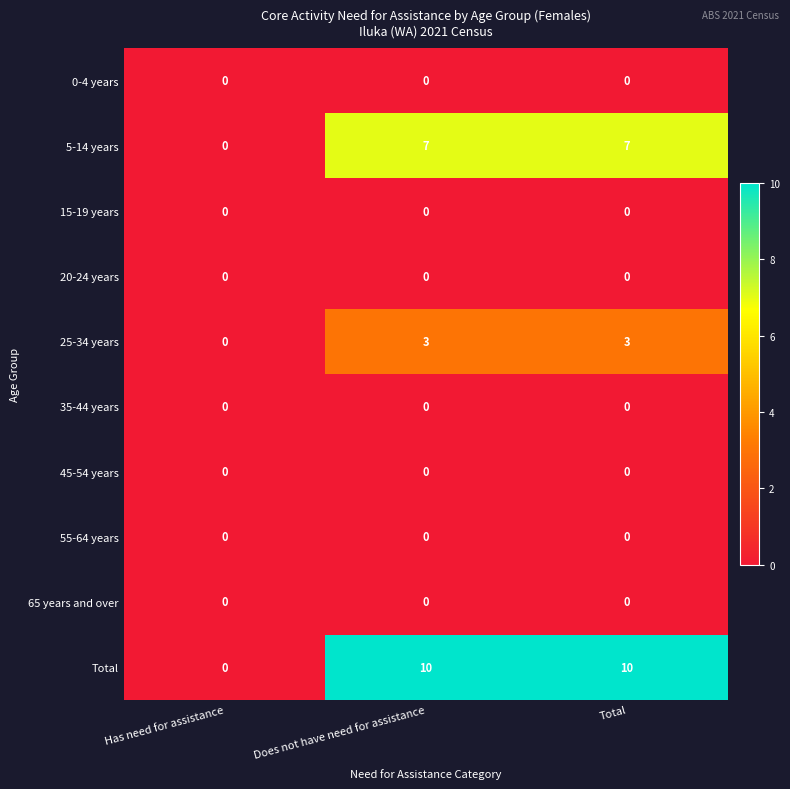

Which series has the widest spread of values?

Total